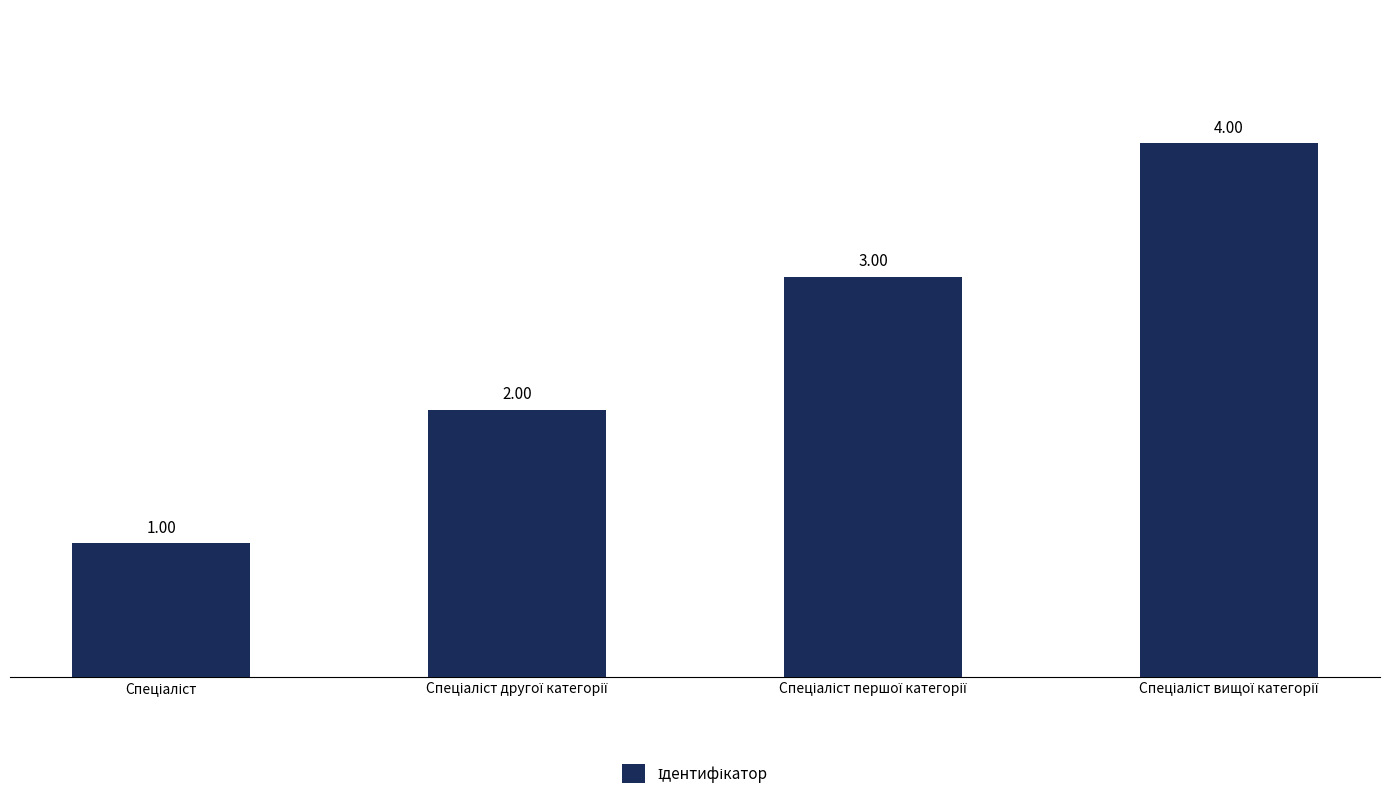

What is the value of the 3rd bar from the left?

3